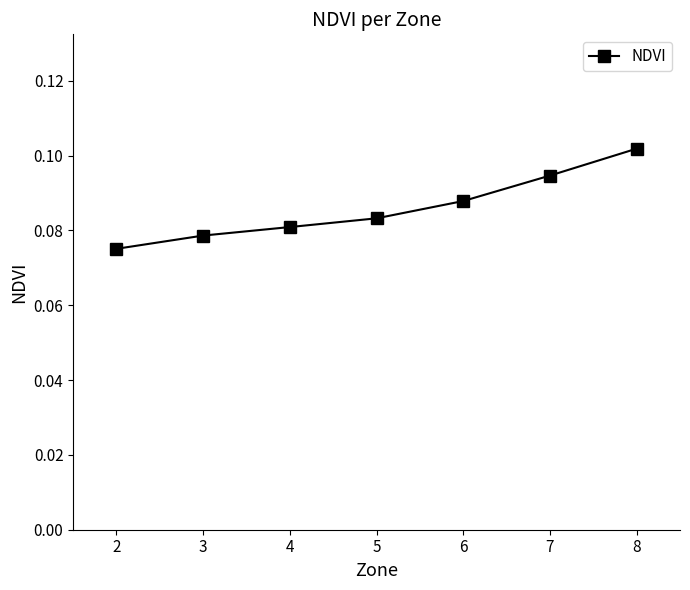

At which label is the value closest to 0?

2